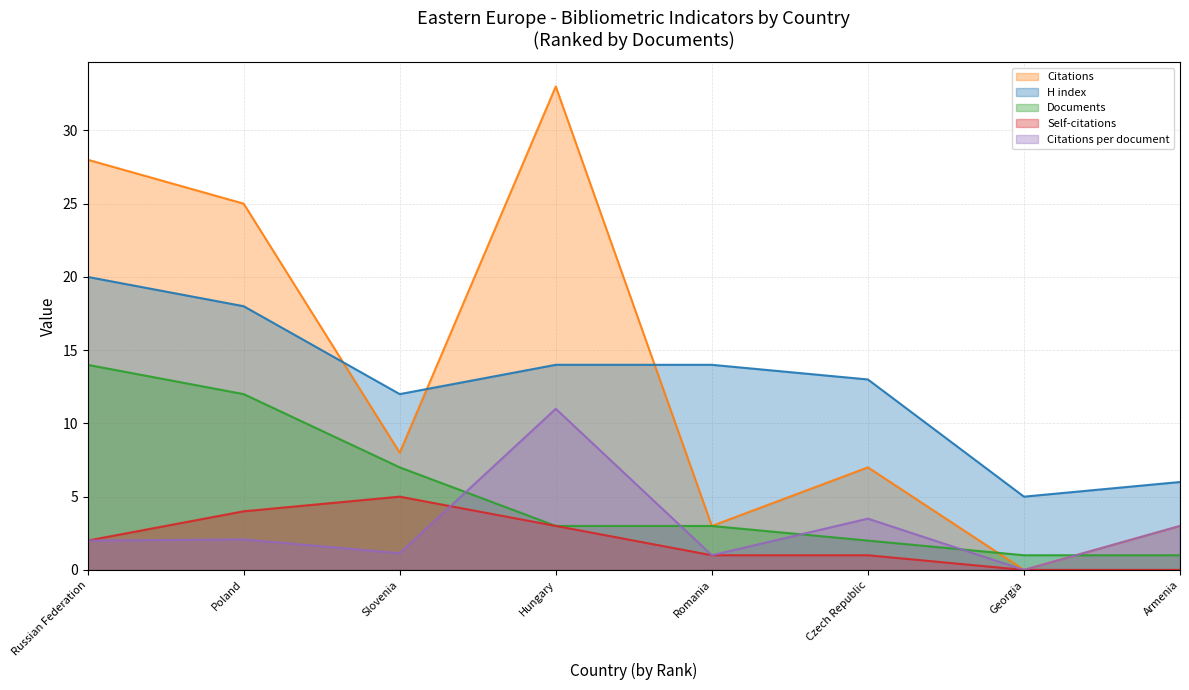

How many values in the H index series are below 14?

4